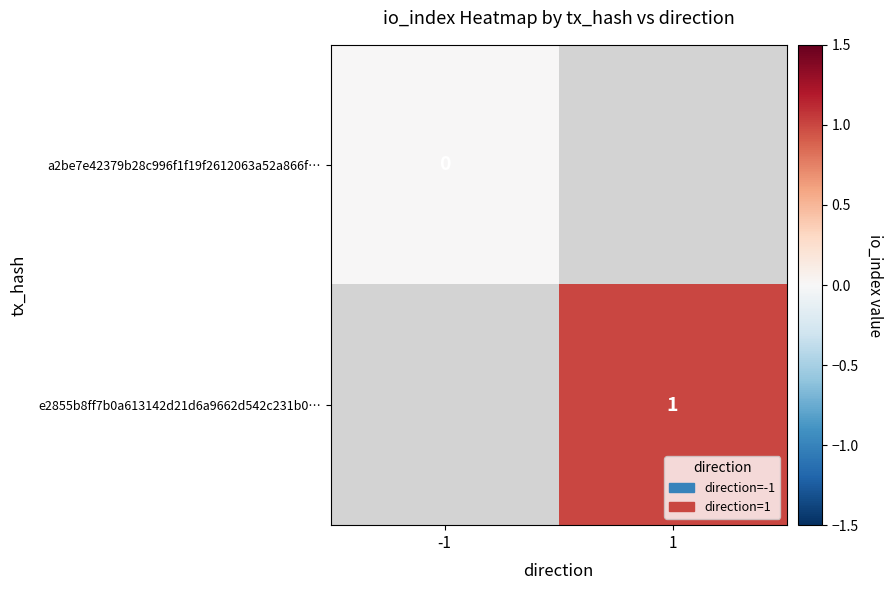

Rank the categories by a2be7e42379b28c996f1f19f2612063a52a866f… value from lowest to highest.

-1, 1